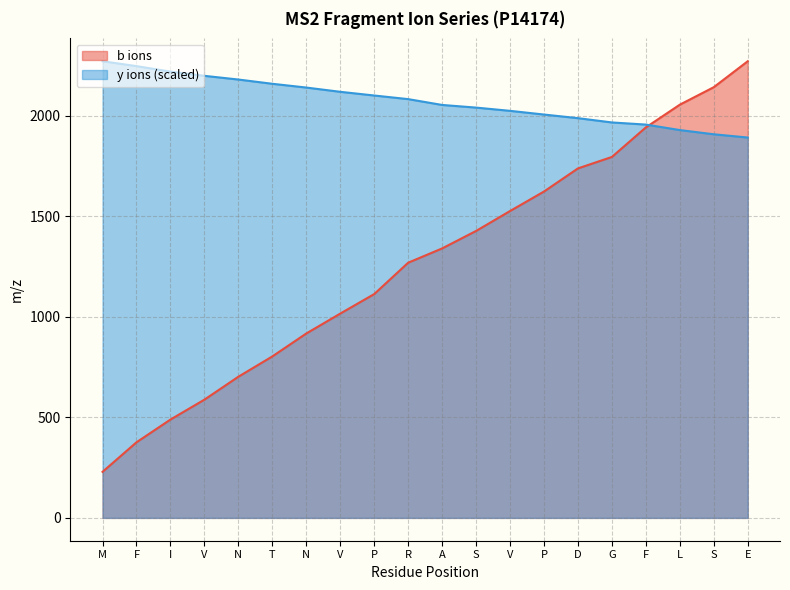

What is the difference between the second highest and second lowest values in the y ions series?

339.1